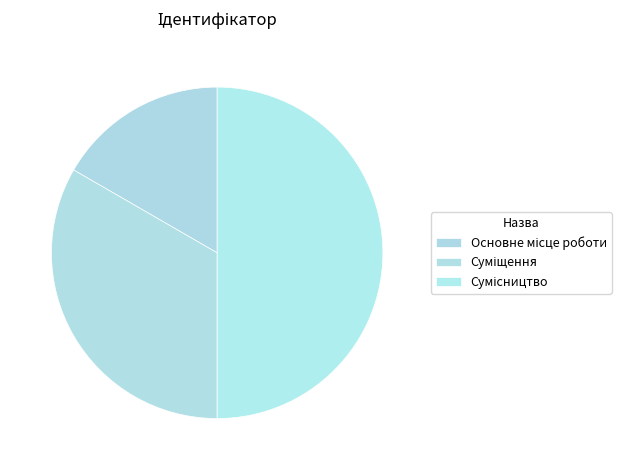

Is it true that Основне місце роботи is 30% of the pie?

False